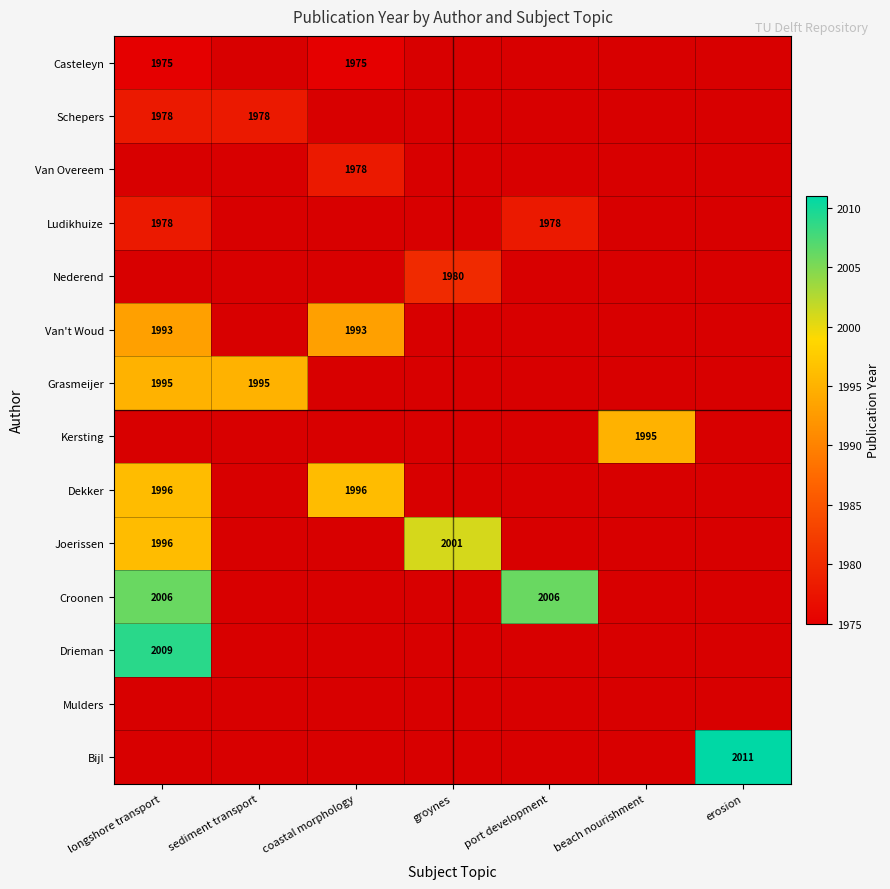

The value of Grasmeijer at sediment transport is 803. True or false?

False